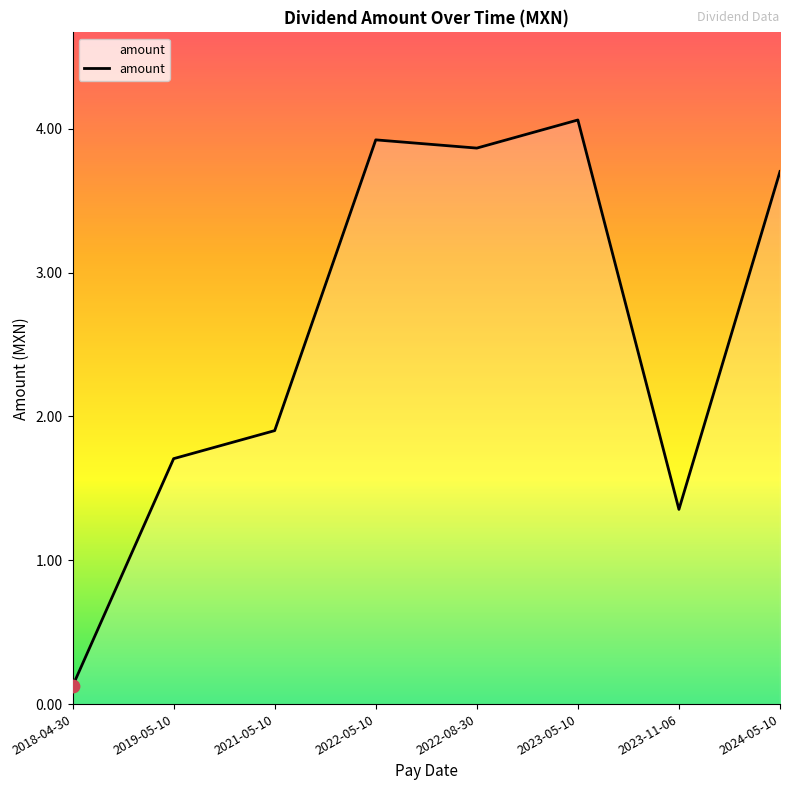

Which has a higher value, 2018-04-30 or 2022-05-10?

2022-05-10